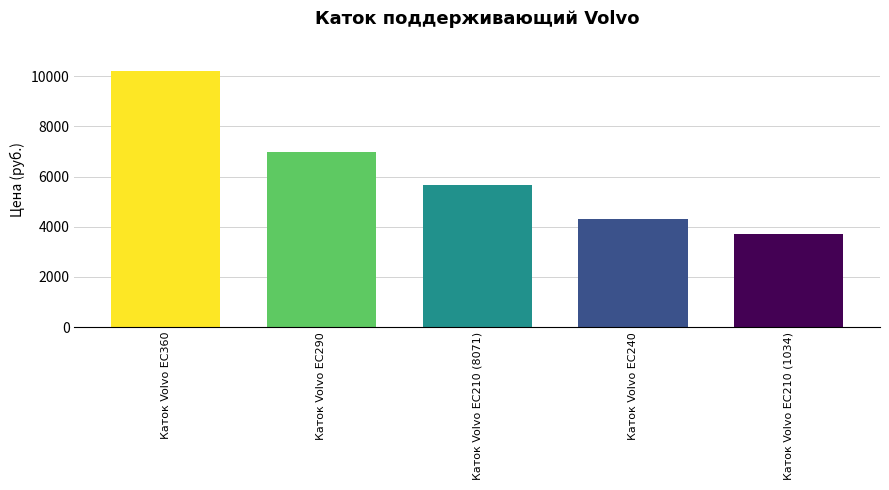

Reading left to right, what are all the values shown in this chart?

Каток Volvo EC360=10220	Каток Volvo EC290=7000	Каток Volvo EC210 (8071)=5660	Каток Volvo EC240=4300	Каток Volvo EC210 (1034)=3700